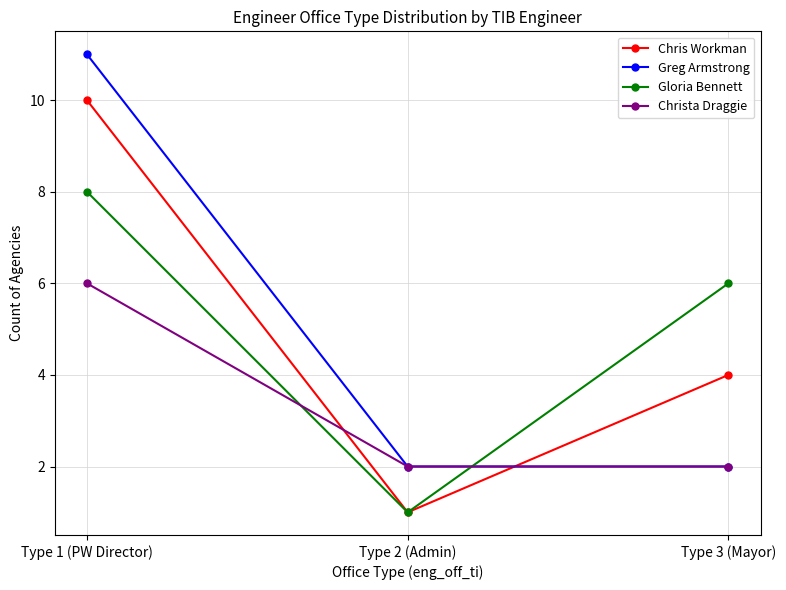

What is the lowest value of the Greg Armstrong series?

2